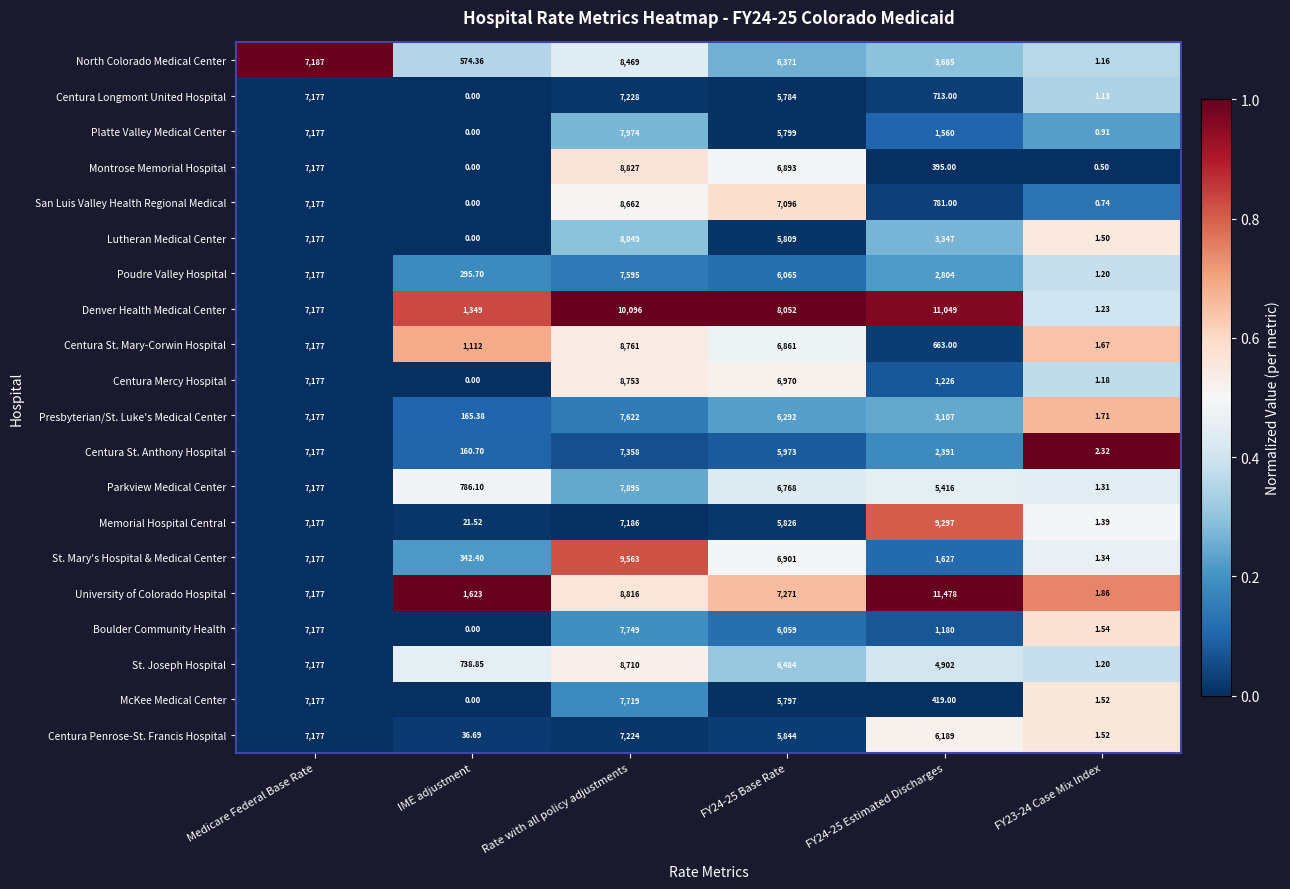

Rank the series by their maximum value, from highest to lowest.

University of Colorado Hospital, Denver Health Medical Center, St. Mary's Hospital & Medical Center, Memorial Hospital Central, Montrose Memorial Hospital, Centura St. Mary-Corwin Hospital, Centura Mercy Hospital, St. Joseph Hospital, San Luis Valley Health Regional Medical, North Colorado Medical Center, Lutheran Medical Center, Platte Valley Medical Center, Parkview Medical Center, Boulder Community Health, McKee Medical Center, Presbyterian/St. Luke's Medical Center, Poudre Valley Hospital, Centura St. Anthony Hospital, Centura Longmont United Hospital, Centura Penrose-St. Francis Hospital